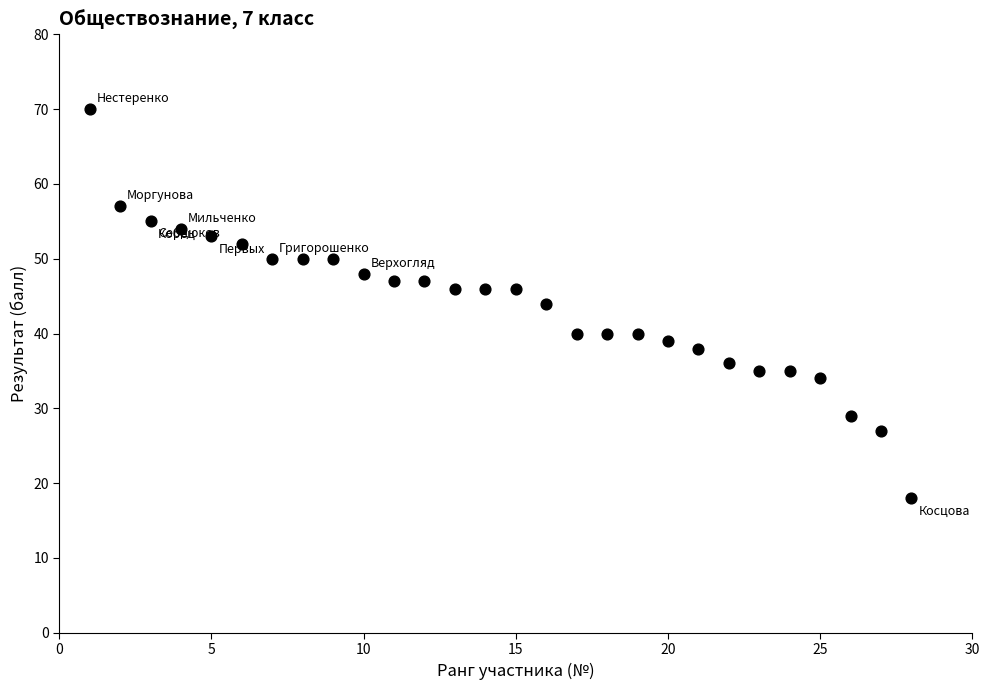

What is the range of X values (max minus min)?

27